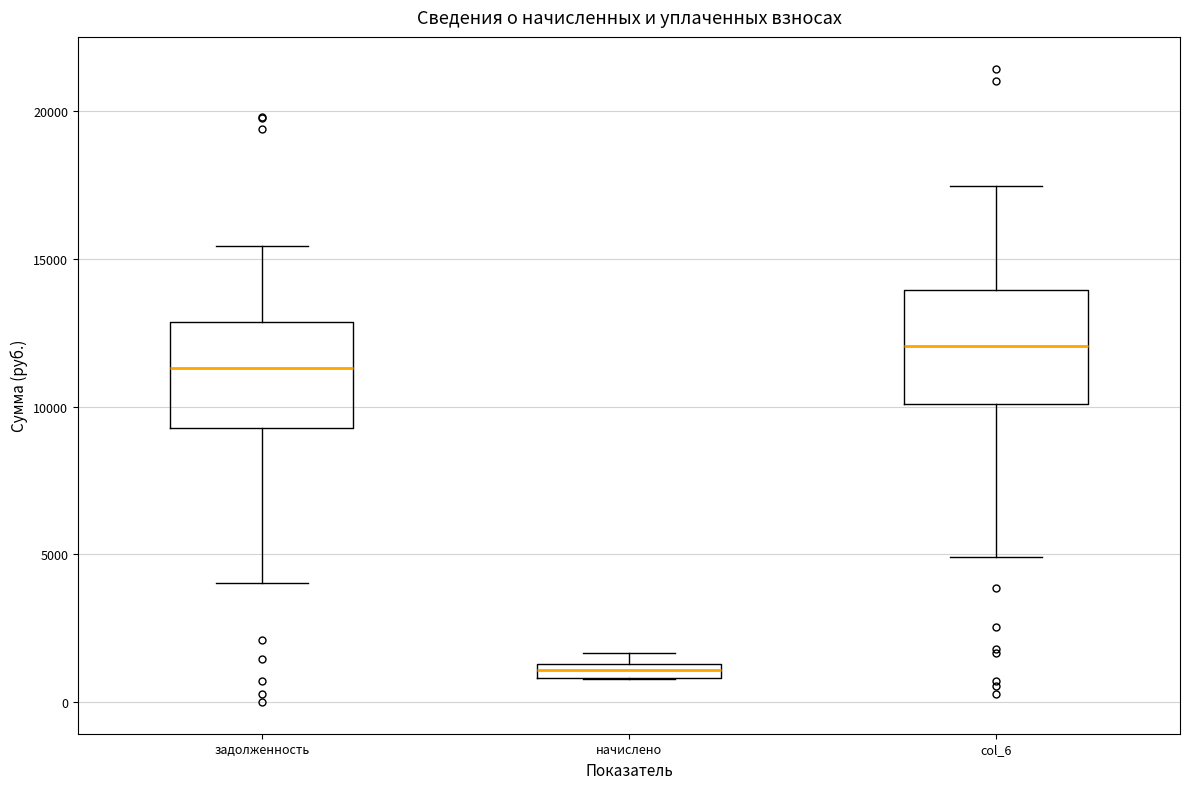

Where does the upper whisker of the box for col_6 end on the y-axis? The values are not printed on the chart, so give them approximately, as read against the axis.

17500